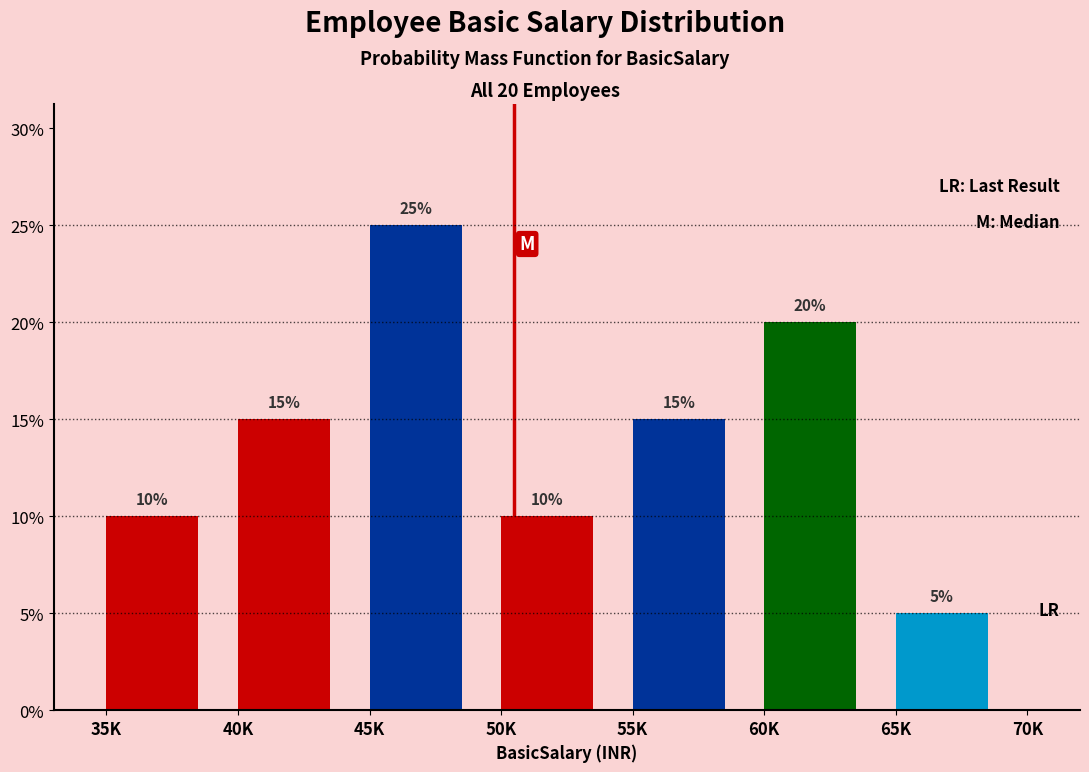

Reading left to right, list all the values displayed in this chart.

35K=10	40K=15	45K=25	50K=10	55K=15	60K=20	65K=5